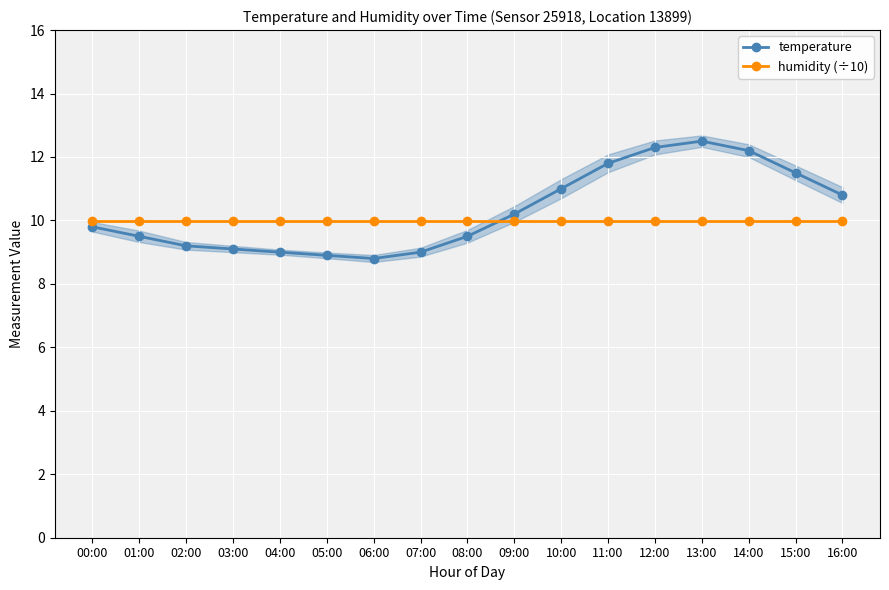

Which series changed the most between 13:00 and 16:00?

temperature